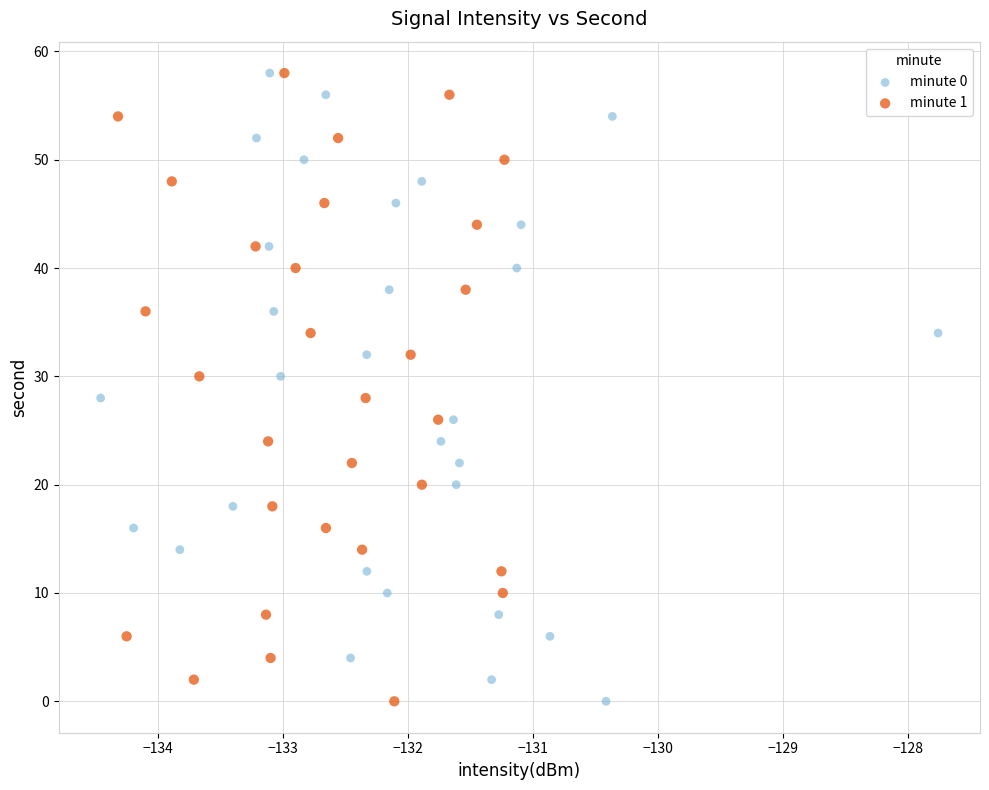

What are all the series names shown in the legend?

minute 0, minute 1